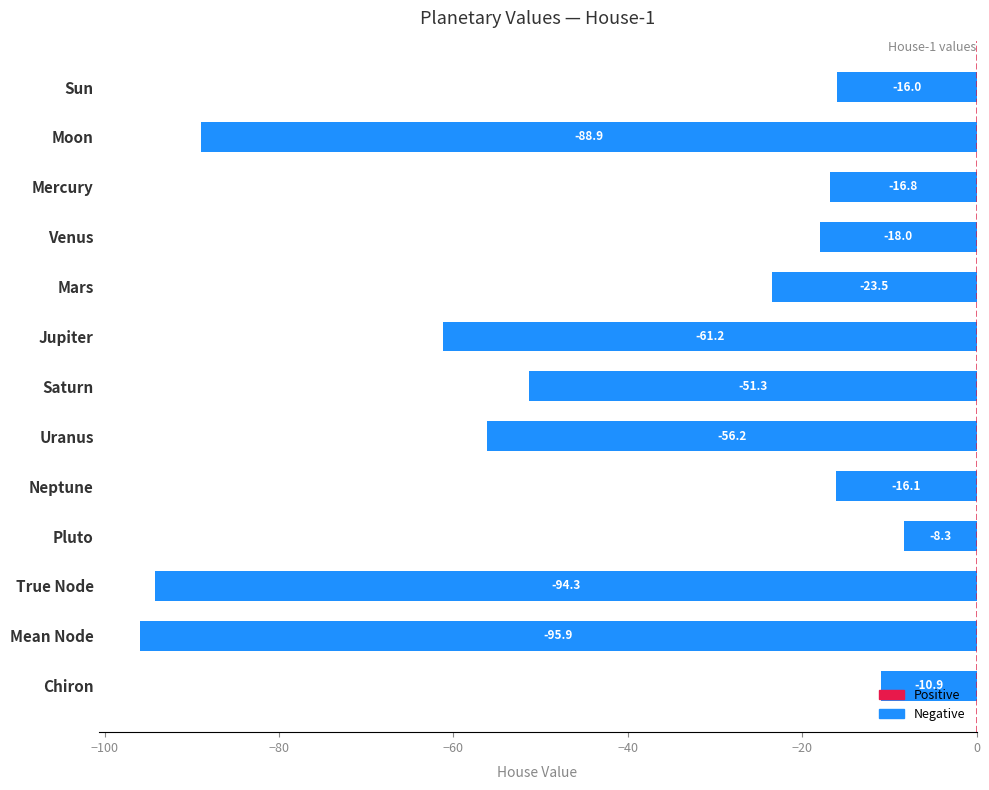

Count the number of data series in this chart.

1